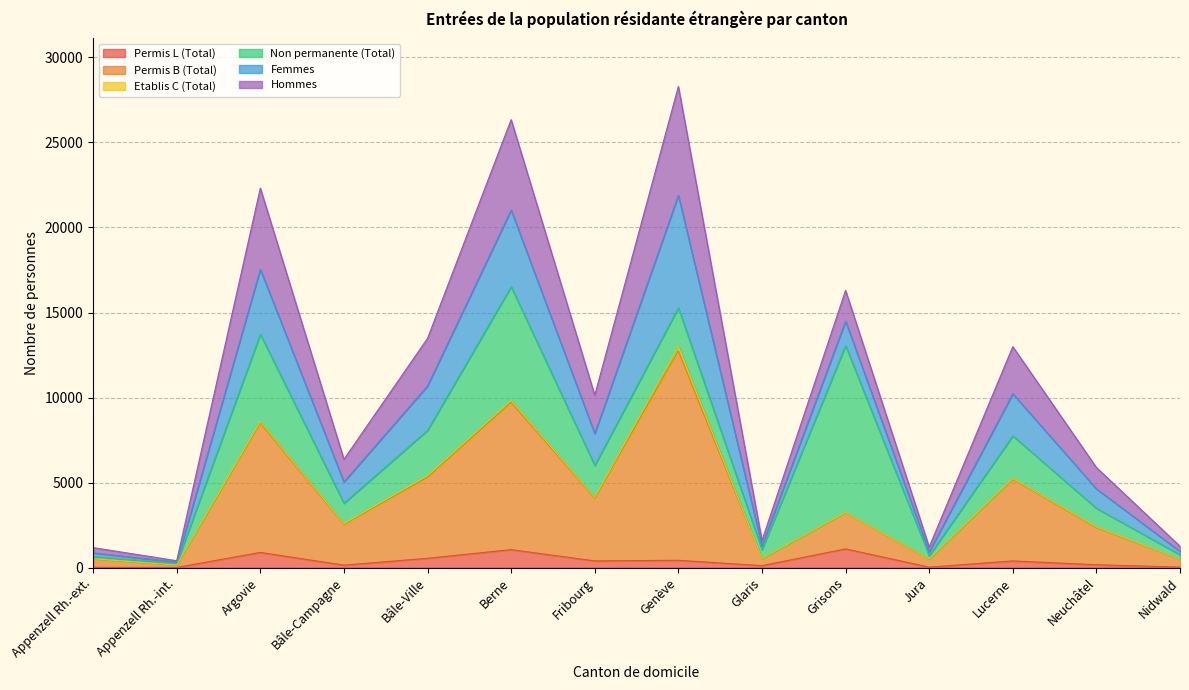

Which category has the lowest value in the Permis L (Total) series?

Appenzell Rh.-int.